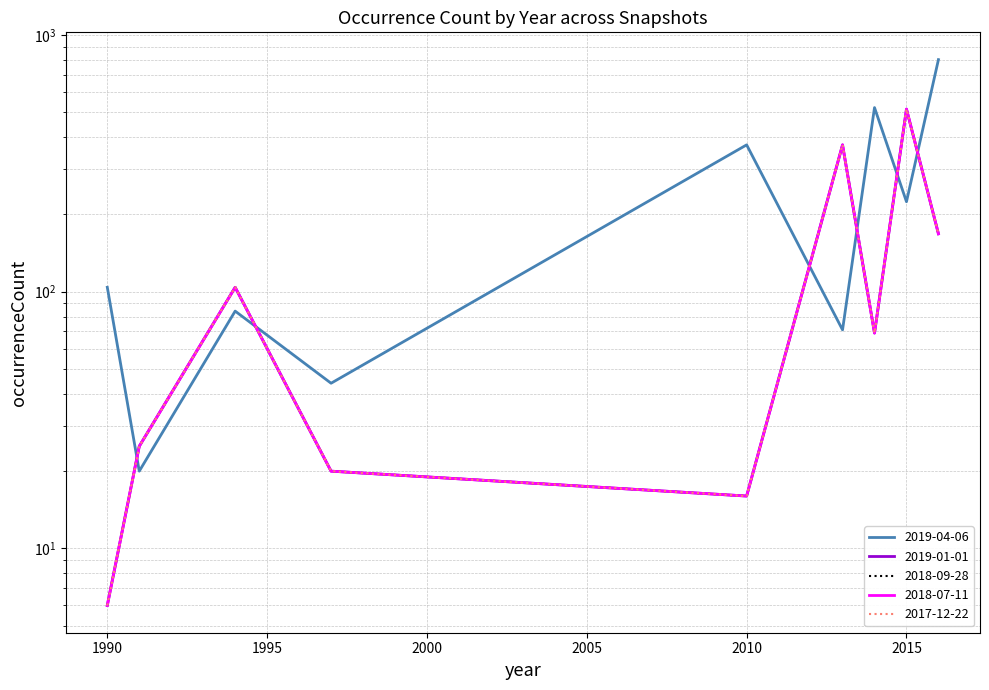

Reading right to left, transcribe all the data shown in this chart.

2019-04-06: 2016=801	2015=224	2014=521	2013=71	2010=373	1997=44	1994=84	1991=20	1990=104
2019-01-01: 2016=168	2015=514	2014=69	2013=373	2010=16	1997=20	1994=104	1991=25	1990=6
2018-09-28: 2016=168	2015=514	2014=69	2013=373	2010=16	1997=20	1994=104	1991=25	1990=6
2018-07-11: 2016=168	2015=514	2014=69	2013=373	2010=16	1997=20	1994=104	1991=25	1990=6
2017-12-22: 2016=168	2015=514	2014=69	2013=373	2010=16	1997=20	1994=104	1991=25	1990=6